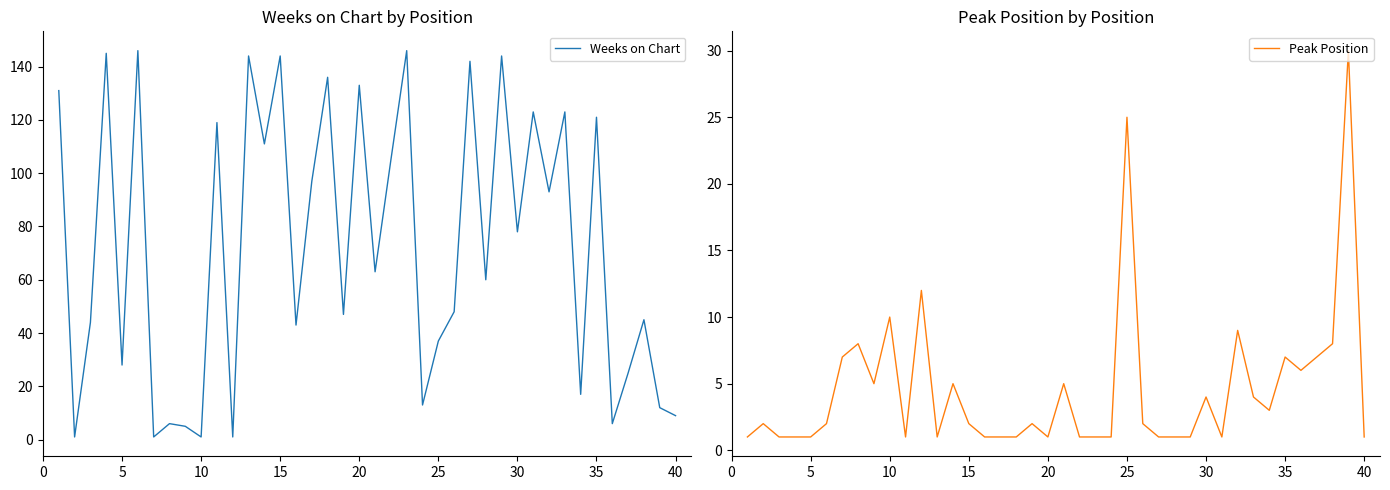

How many data points does each series have?

40